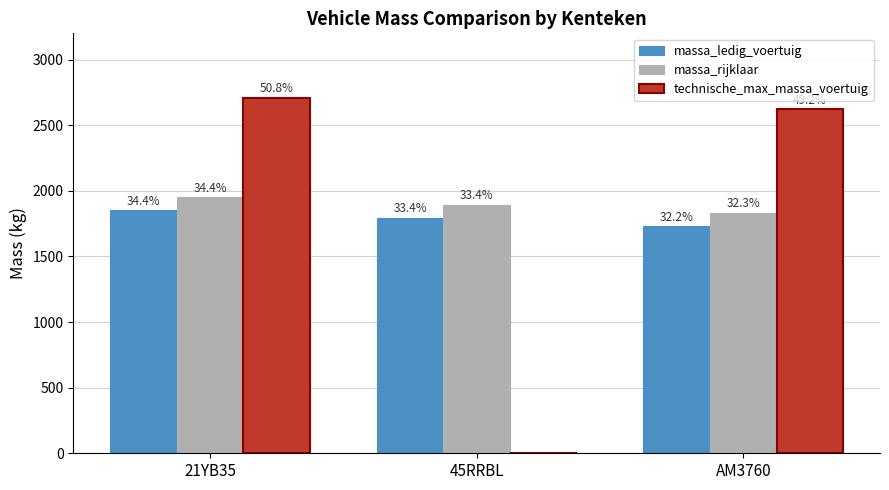

Are the bars horizontal?

No